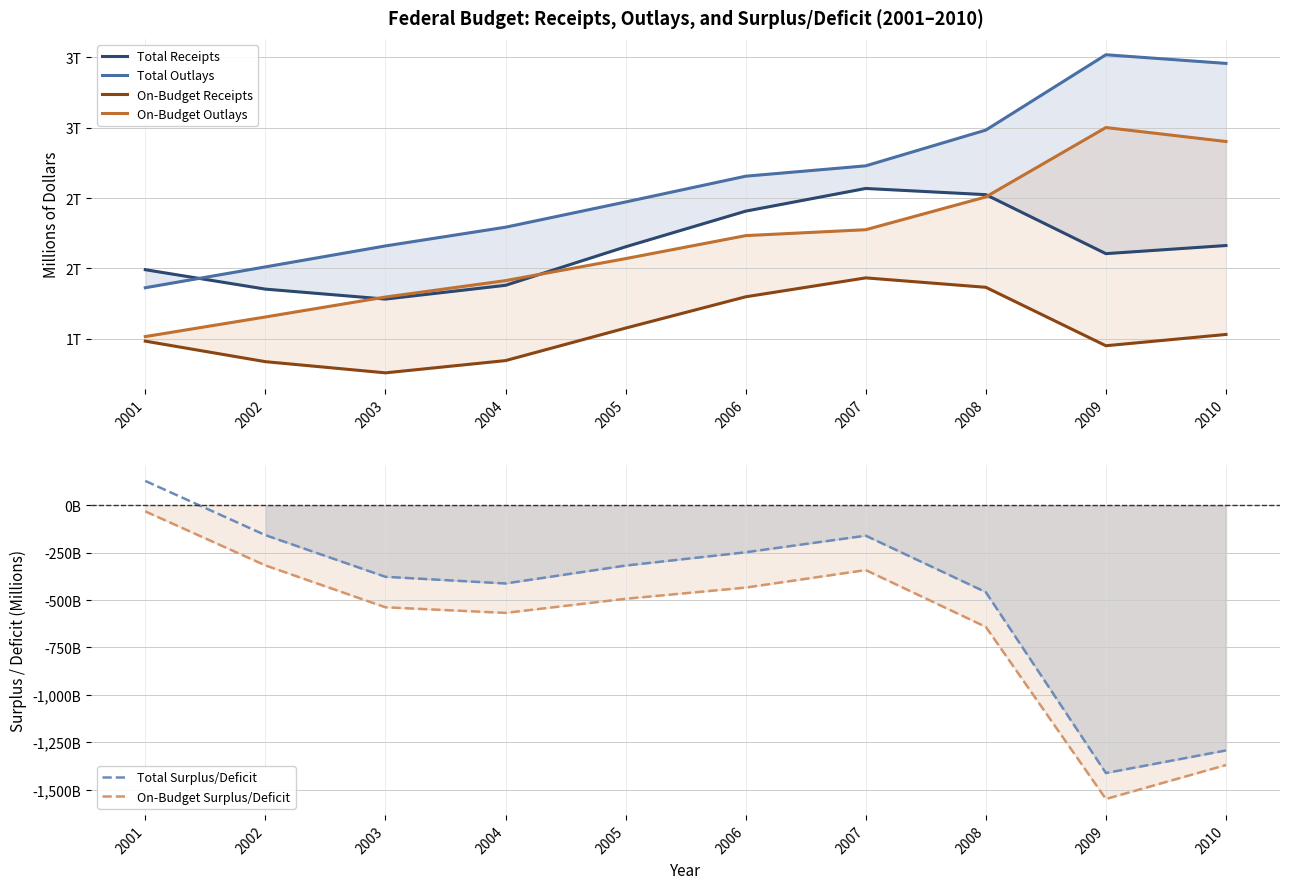

Reading left to right, what are all the values shown in this chart?

Total Receipts: 1991082	1853136	1782314	1880114	2153611	2406869	2567985	2523991	2104989	2162724
Total Outlays: 1862846	2010894	2159899	2292841	2471957	2655050	2728686	2982544	3517677	3456213
On-Budget Receipts: 1483563	1337815	1258472	1345369	1576135	1798487	1932896	1865945	1450980	1531037
On-Budget Outlays: 1516008	1655232	1796890	1913330	2069746	2232981	2275049	2507793	3000661	2901531
Total Surplus/Deficit: 128236	-157758	-377585	-412727	-318346	-248181	-160701	-458553	-1412688	-1293489
On-Budget Surplus/Deficit: -32445	-317417	-538418	-567961	-493611	-434494	-342153	-641848	-1549681	-1370494